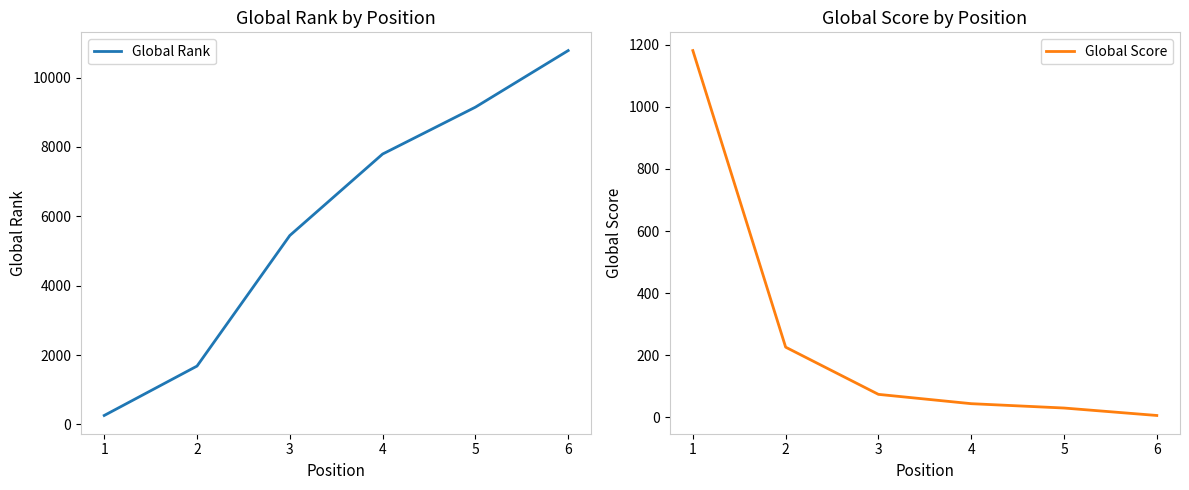

What is the minimum value for Global Rank?

259